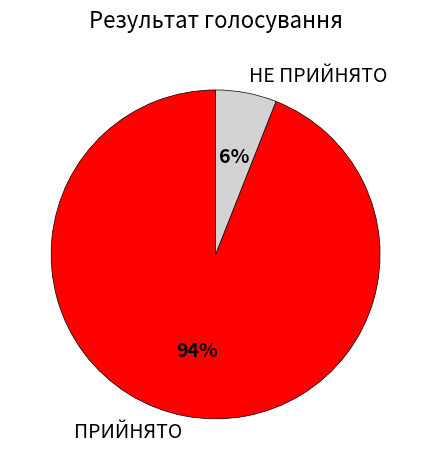

Which category accounts for the majority?

ПРИЙНЯТО